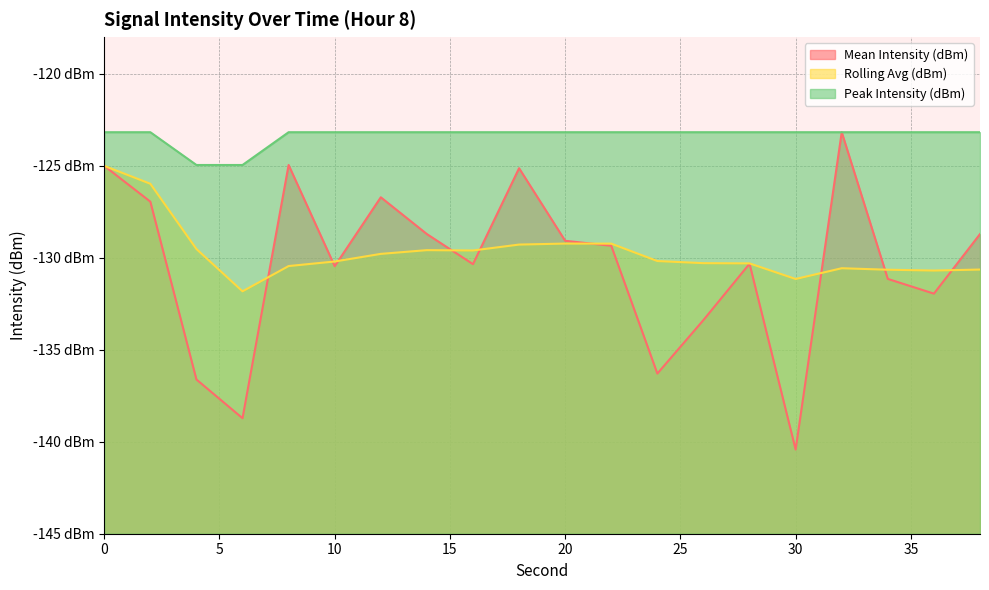

Is the value of Rolling Avg (dBm) at 26 greater than the value of Peak Intensity (dBm) at 18?

No